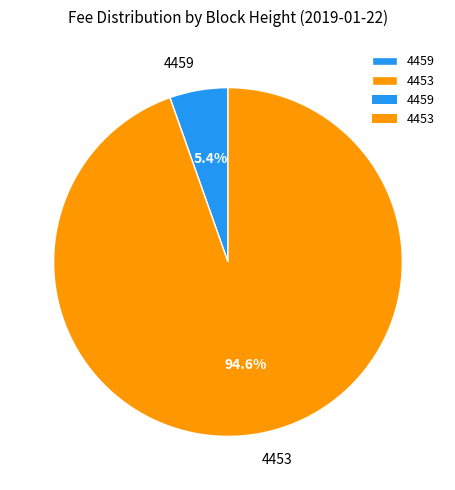

Rank the categories by value from highest to lowest.

4453, 4459